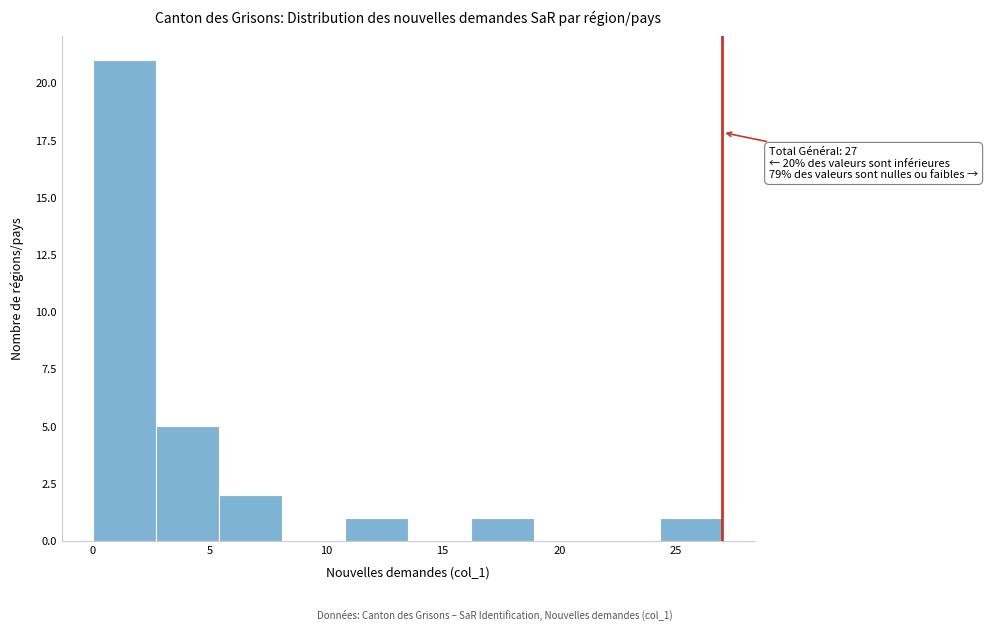

Which range on the x-axis has the tallest bar?

0.0 to 2.7